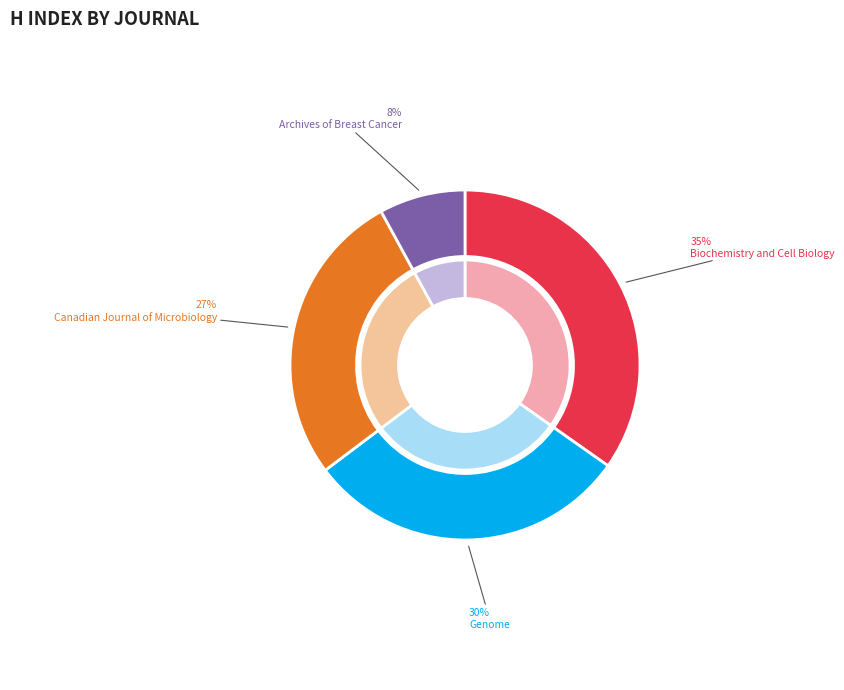

What is the ratio of the value at Archives of Breast Cancer to the value at Biochemistry and Cell Biology?

0.2